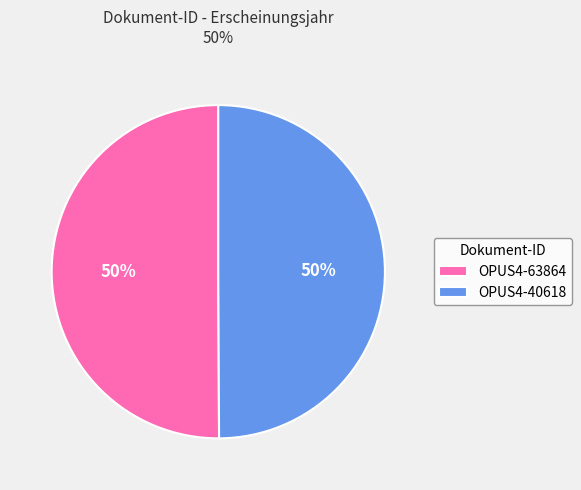

To the nearest percent, what portion does OPUS4-40618 represent?

50%